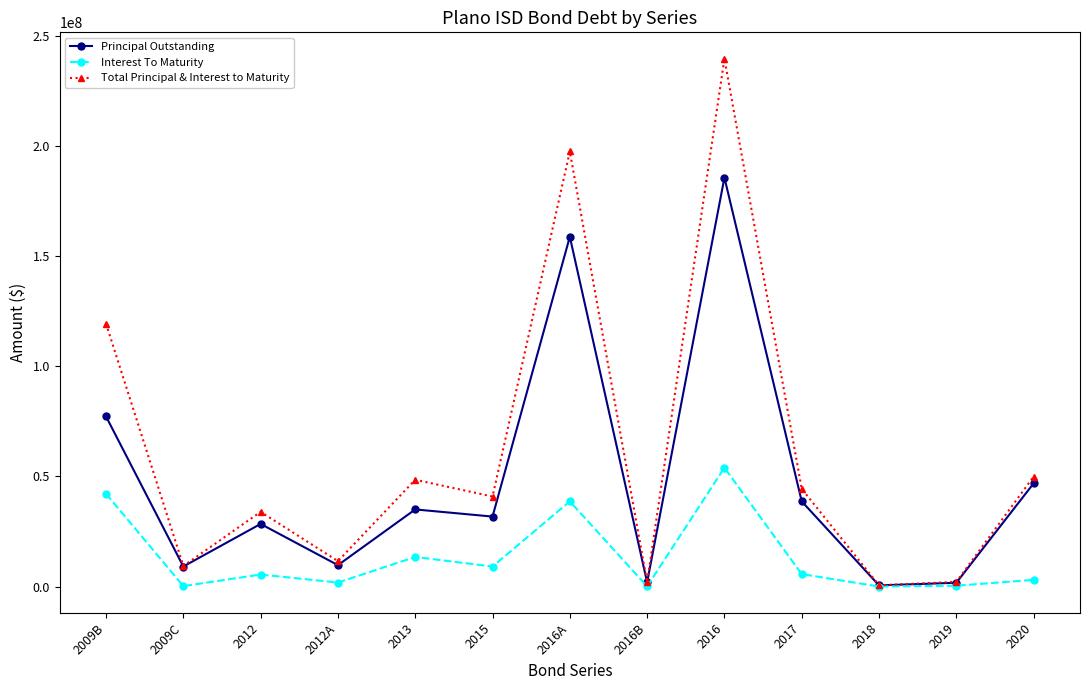

How many values in the Principal Outstanding series are below 31785000?

6